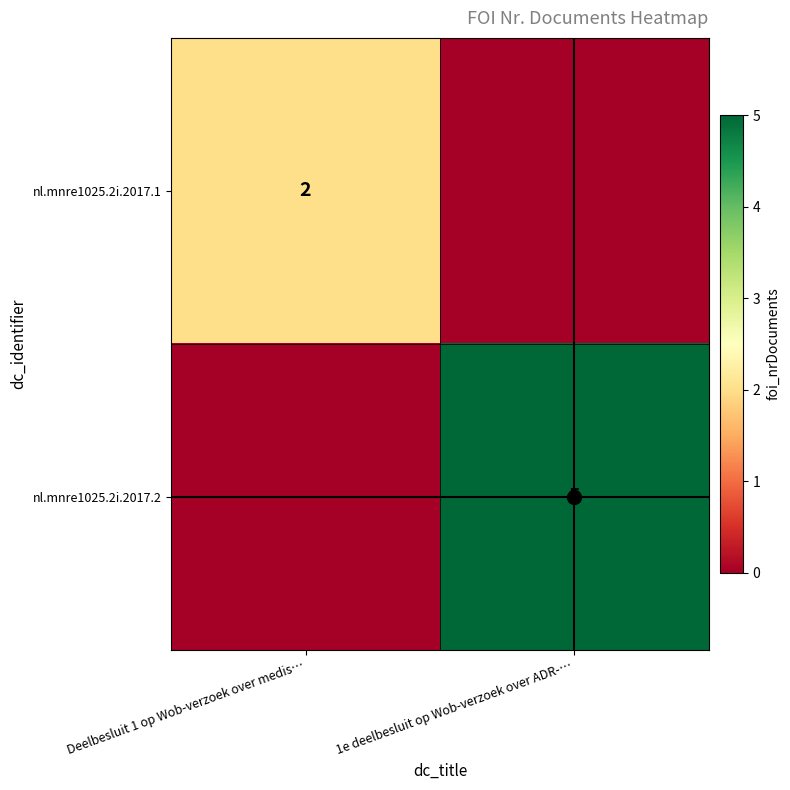

What is the approximate value of nl.mnre1025.2i.2017.1 at Deelbesluit 1 op Wob-verzoek over medis…?

2